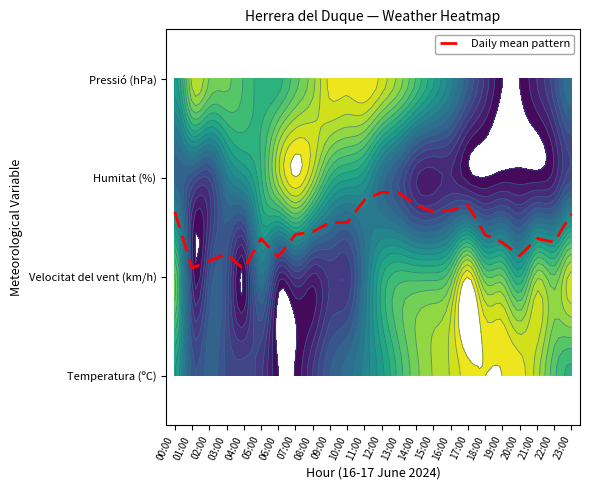

Rank the categories by value from lowest to highest.

04:00, 01:00, 02:00, 06:00, 20:00, 03:00, 19:00, 22:00, 05:00, 21:00, 18:00, 07:00, 08:00, 10:00, 09:00, 23:00, 00:00, 15:00, 16:00, 14:00, 17:00, 11:00, 13:00, 12:00